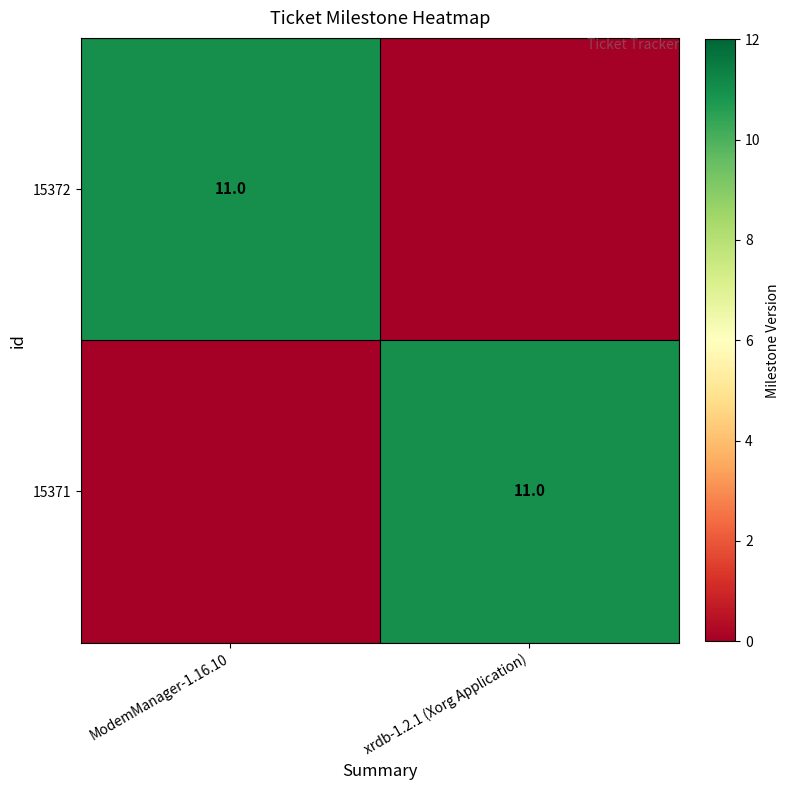

The 15371 series shows 11 at xrdb-1.2.1 (Xorg Application). True or false?

True